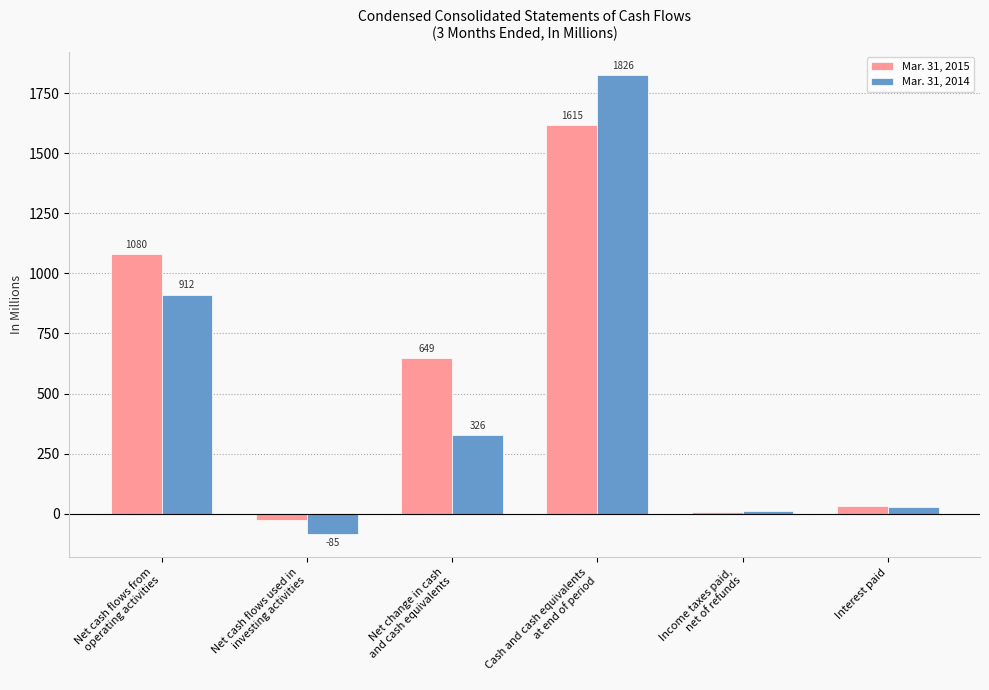

Does the chart contain stacked bars?

No